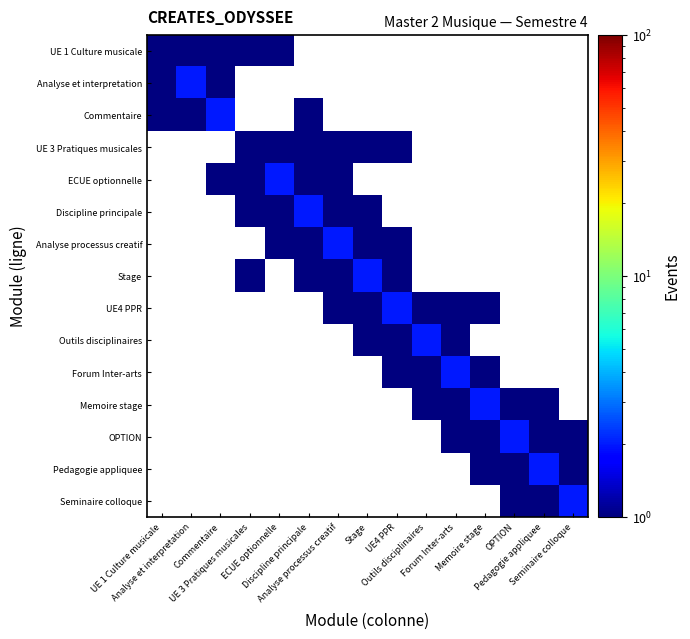

List the labels in order of Forum Inter-arts value, smallest first.

Memoire stage, OPTION, Pedagogie appliquee, Seminaire colloque, UE 1 Culture musicale, Analyse et interpretation, Commentaire, UE 3 Pratiques musicales, ECUE optionnelle, Discipline principale, Analyse processus creatif, Stage, UE4 PPR, Outils disciplinaires, Forum Inter-arts